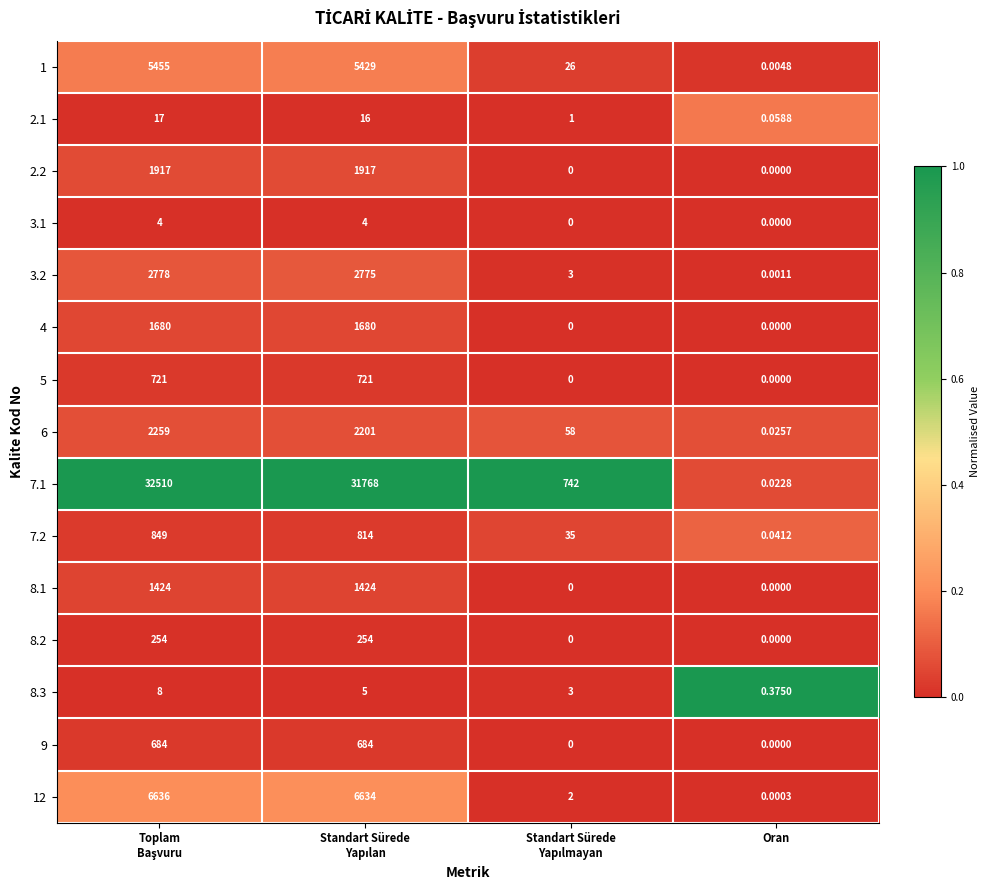

Is the value of 7.1 at Oran greater than the value of 2.2 at Oran?

Yes